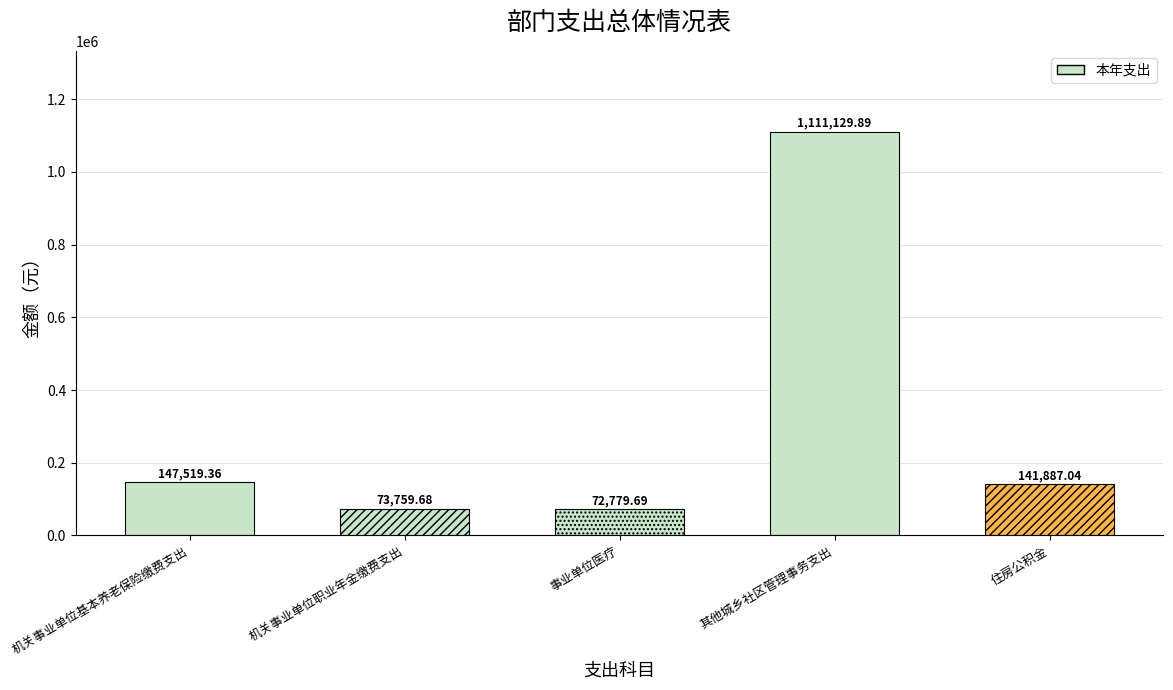

What is the change in value from 机关事业单位基本养老保险缴费支出 to 住房公积金?

-5632.3